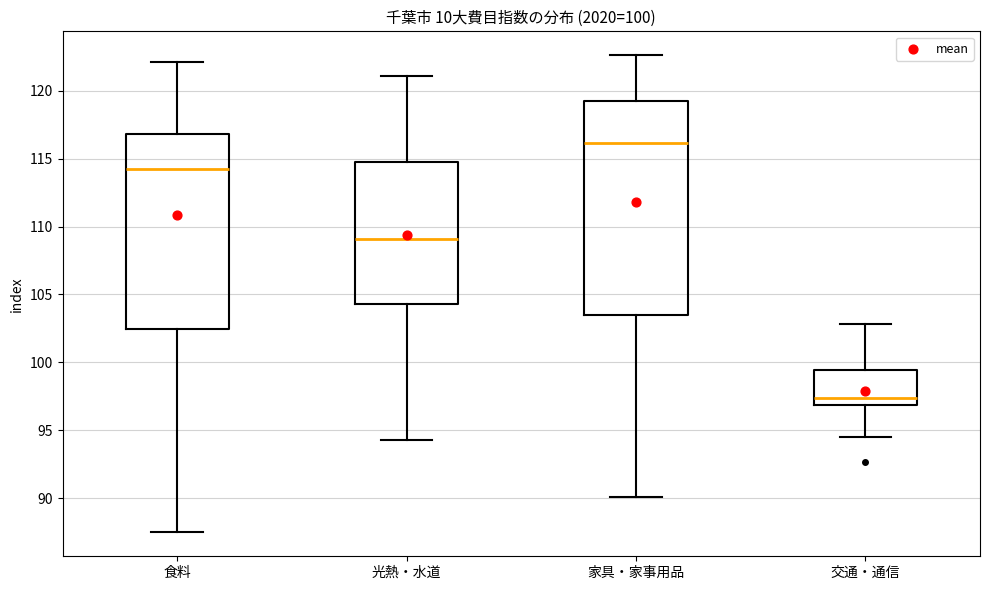

Which box is the tallest, from its lower edge to its upper edge?

家具・家事用品